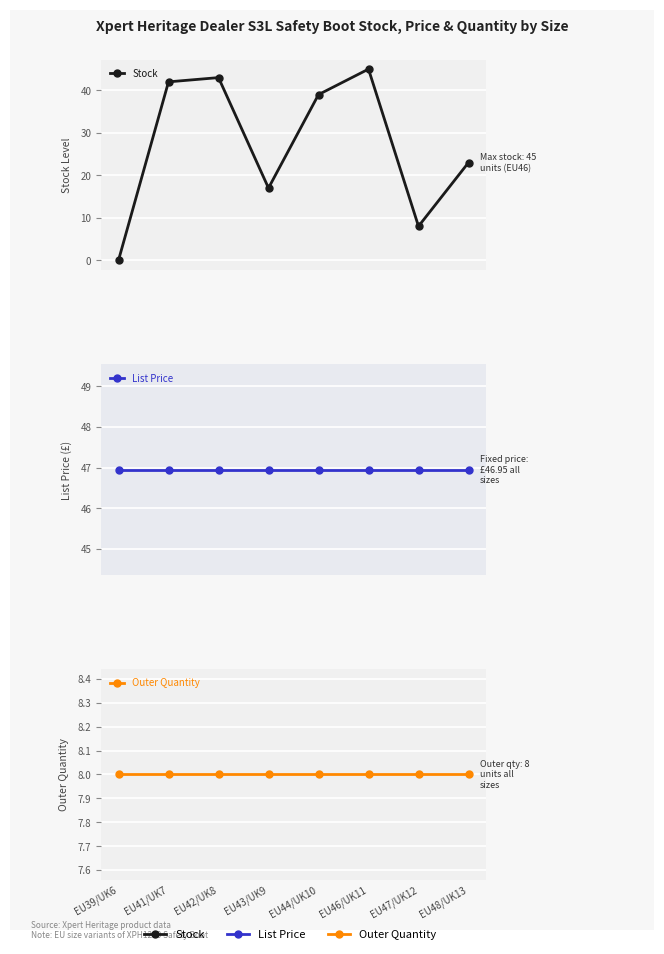

Which series has the widest spread of values?

Stock